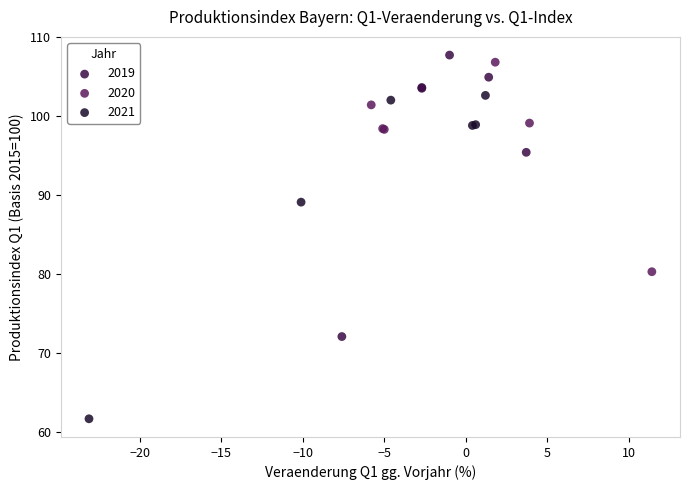

Which series reaches the minimum Y coordinate?

2021